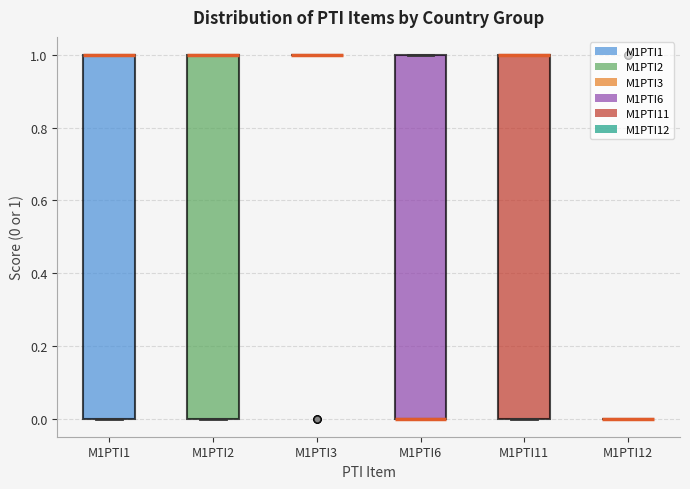

Reading left to right, transcribe this box plot: for each box, give where its median line is, the range the box spans, and where its two whiskers end, as read against the y-axis. The values are not printed on the chart, so give them approximately, as read against the axis.

M1PTI1: median 1 (drawn on the box's upper edge), box 0 to 1, whiskers 0 to 1
M1PTI2: median 1 (drawn on the box's upper edge), box 0 to 1, whiskers 0 to 1
M1PTI3: box collapsed to a line at 1, whiskers 1 to 1
M1PTI6: median 0 (drawn on the box's lower edge), box 0 to 1, whiskers 0 to 1
M1PTI11: median 1 (drawn on the box's upper edge), box 0 to 1, whiskers 0 to 1
M1PTI12: box collapsed to a line at 0, whiskers 0 to 0